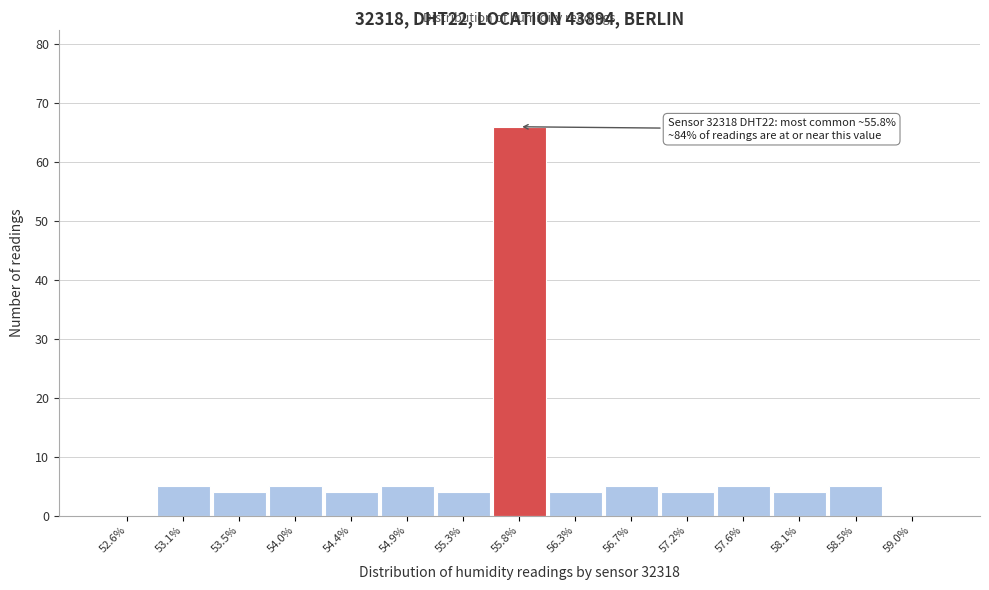

Which range on the x-axis has the tallest bar?

55.55 to 56.05